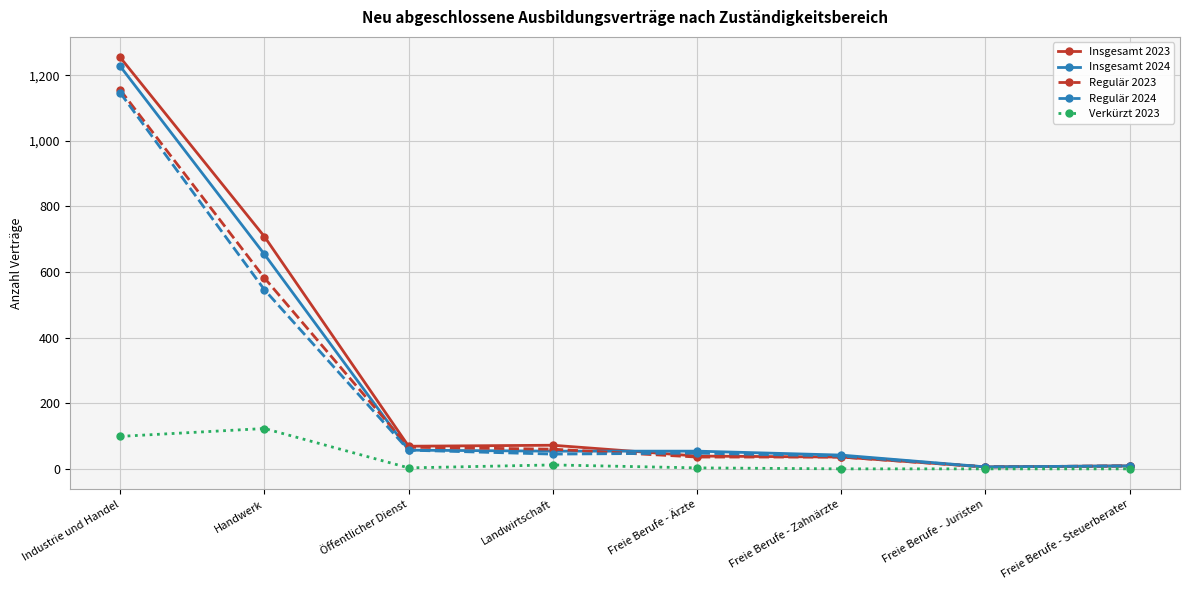

What is the difference between the Insgesamt 2023 values at Industrie und Handel and Freie Berufe - Steuerberater?

1245